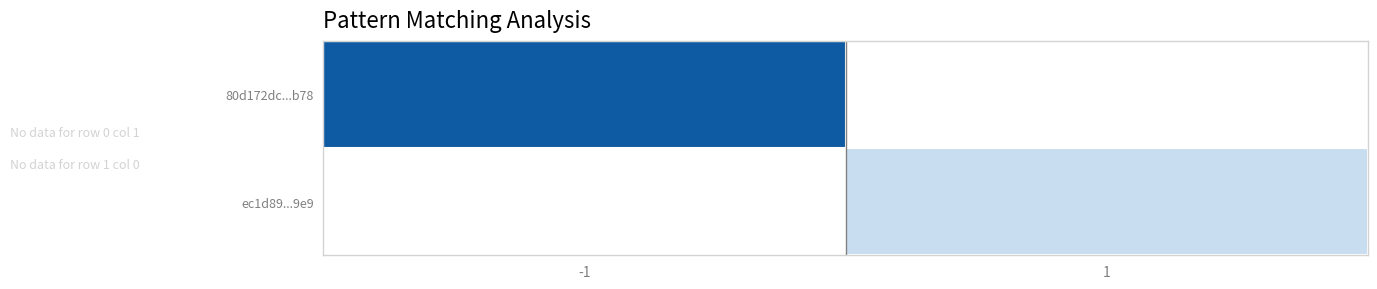

Is the value of ec1d89...9e9 at 1 greater than the value of 80d172dc...b78 at -1?

No